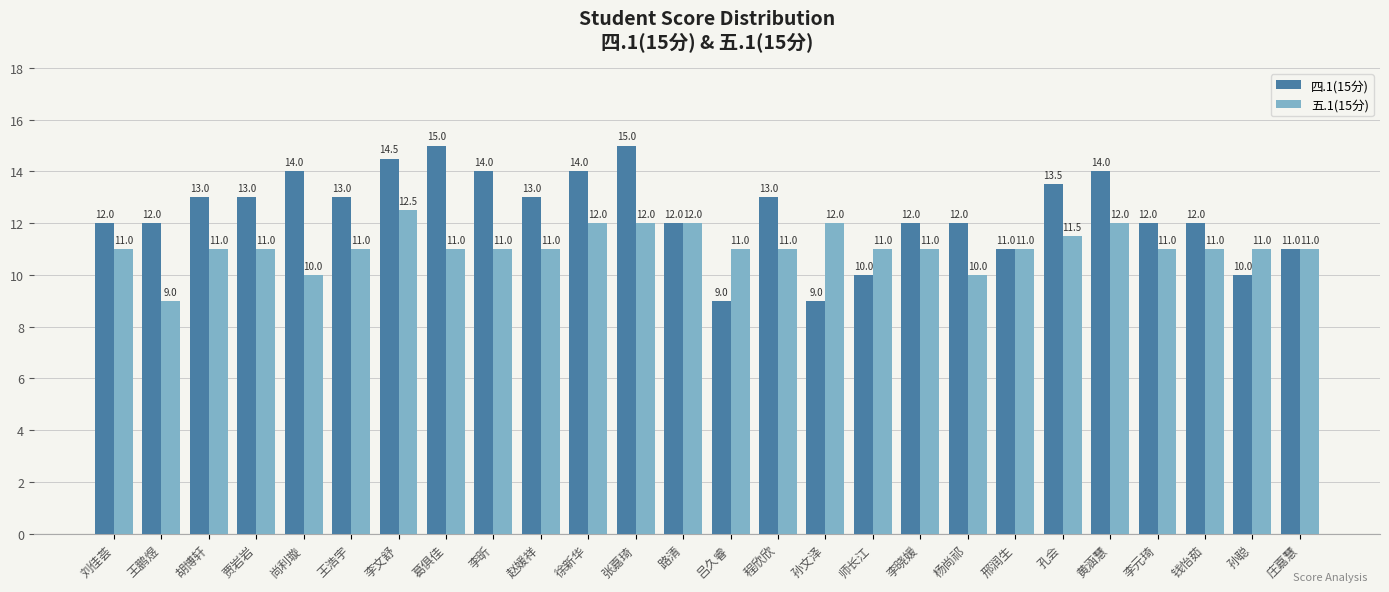

Reading left to right, transcribe all the data shown in this chart.

四.1(15分): 12.0	12.0	13.0	13.0	14.0	13.0	14.5	15.0	14.0	13.0	14.0	15.0	12.0	9.0	13.0	9.0	10.0	12.0	12.0	11.0	13.5	14.0	12.0	12.0	10.0	11.0
五.1(15分): 11.0	9.0	11.0	11.0	10.0	11.0	12.5	11.0	11.0	11.0	12.0	12.0	12.0	11.0	11.0	12.0	11.0	11.0	10.0	11.0	11.5	12.0	11.0	11.0	11.0	11.0